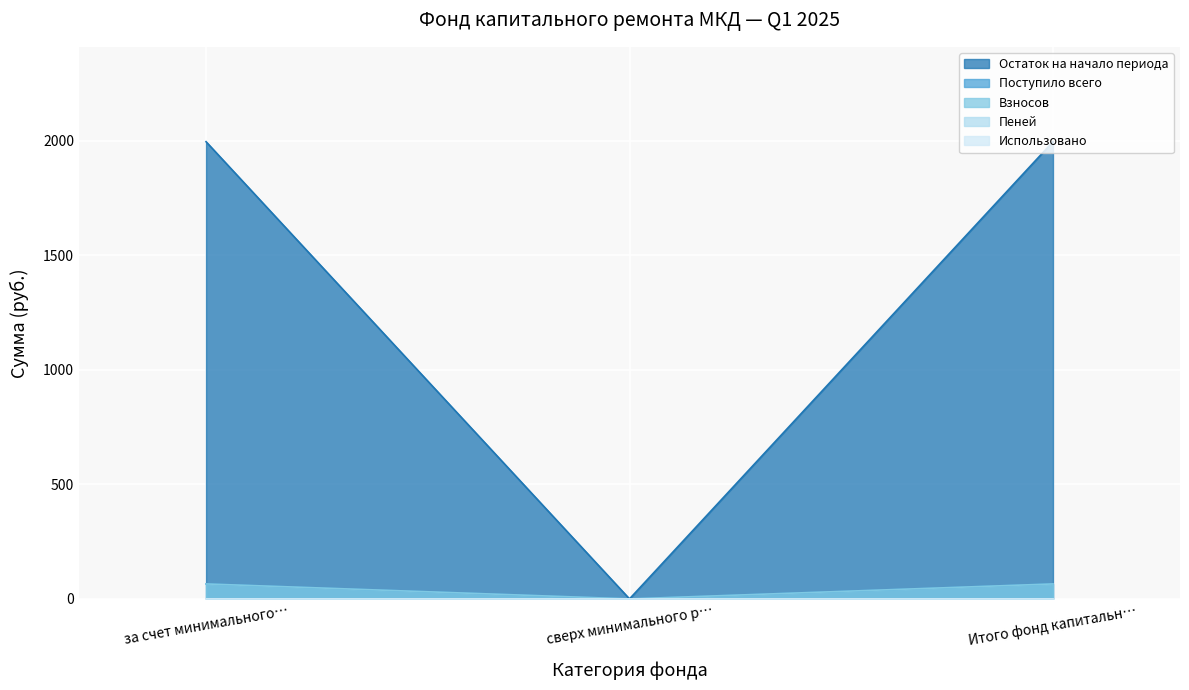

How many data points in Остаток на начало периода are above 0?

2